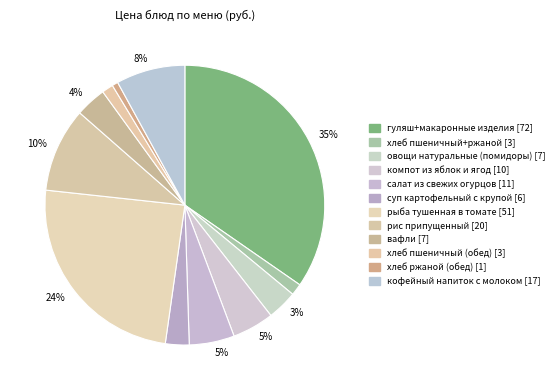

Count the number of slices in the pie.

12